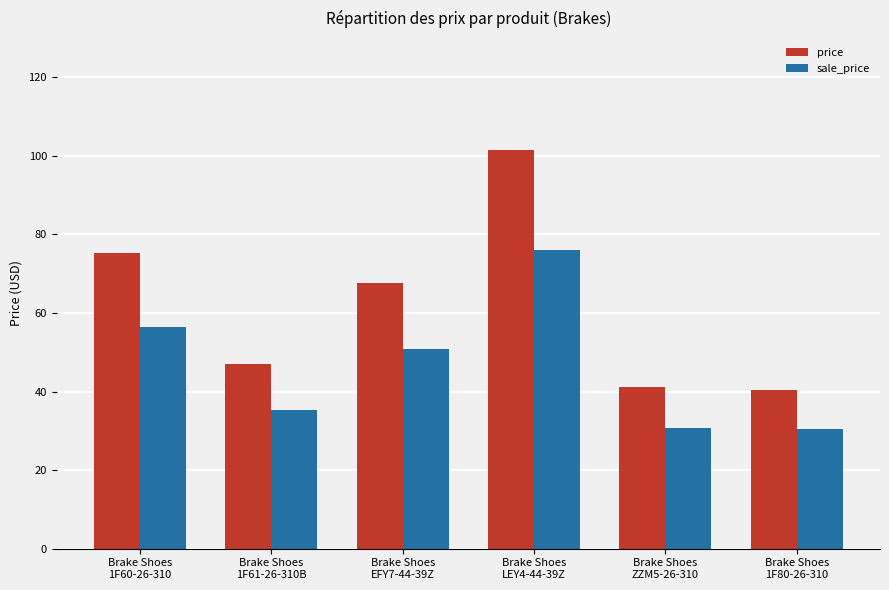

What are all the series names shown in the legend?

price, sale_price